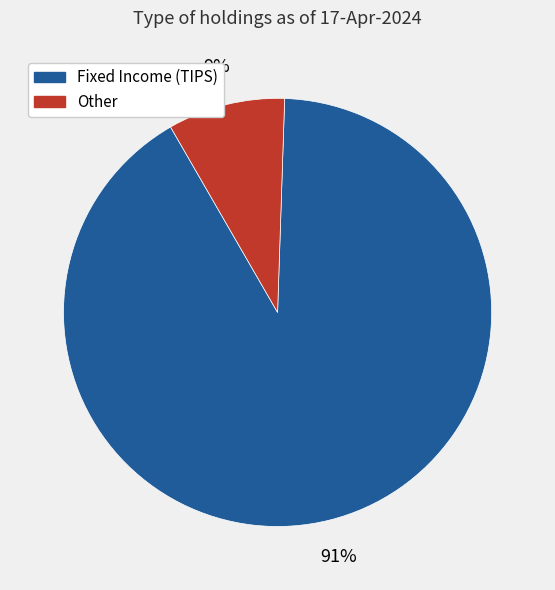

To the nearest percent, what is the average slice percentage?

50%